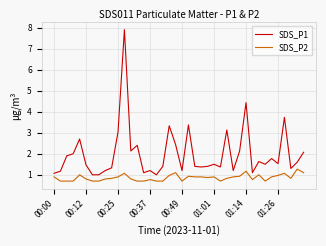

Rank the series by their maximum value, from highest to lowest.

SDS_P1, SDS_P2